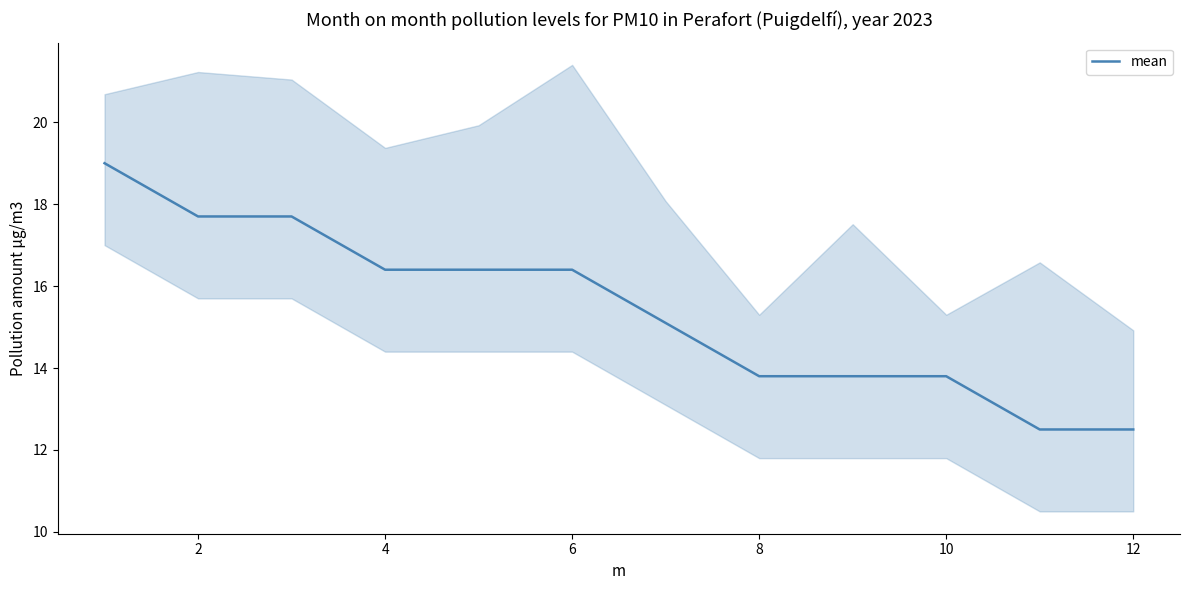

How many distinct data groups are displayed?

1